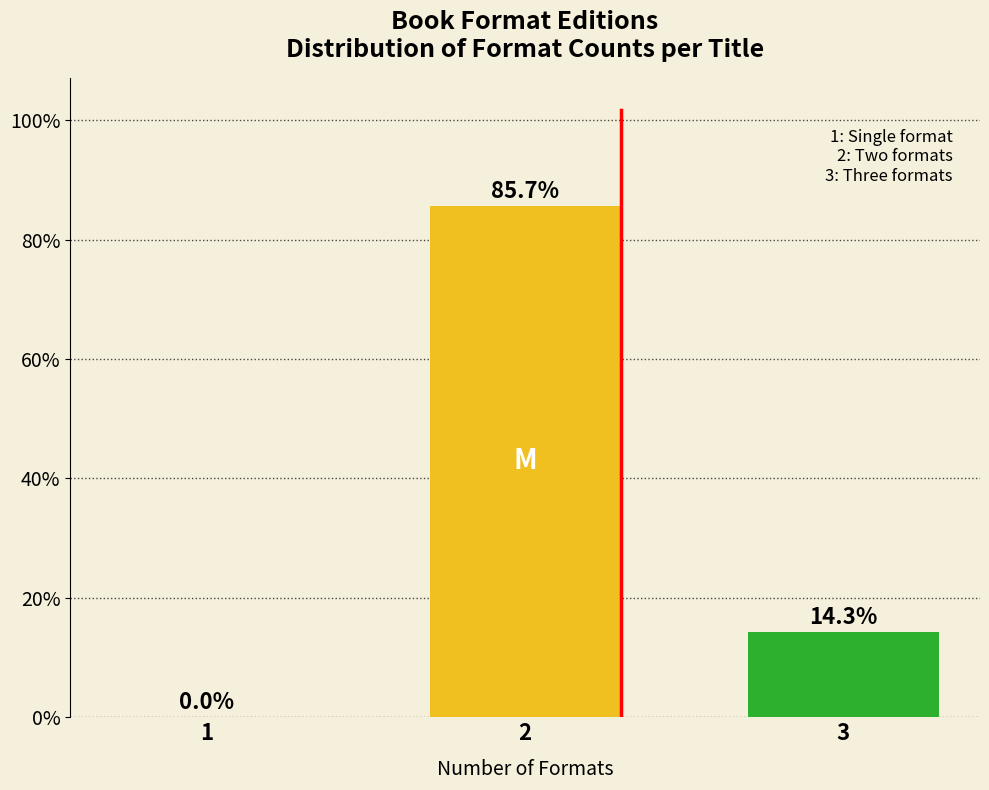

Reading right to left, what are all the values shown in this chart?

3=14.3	2=85.7	1=0.0